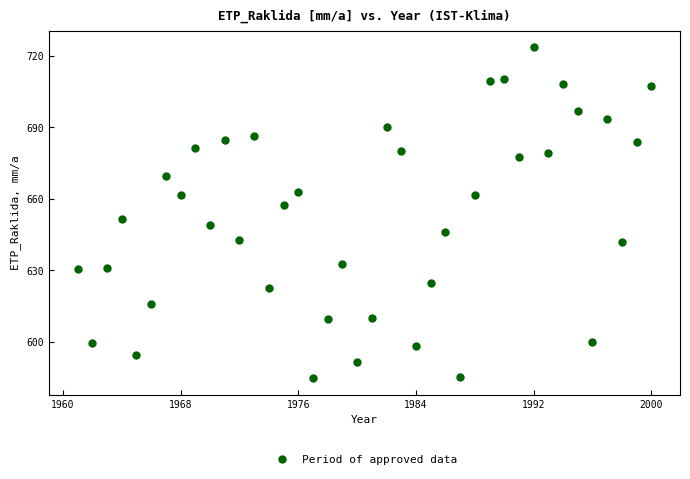

What is the range of X values (max minus min)?

39.0